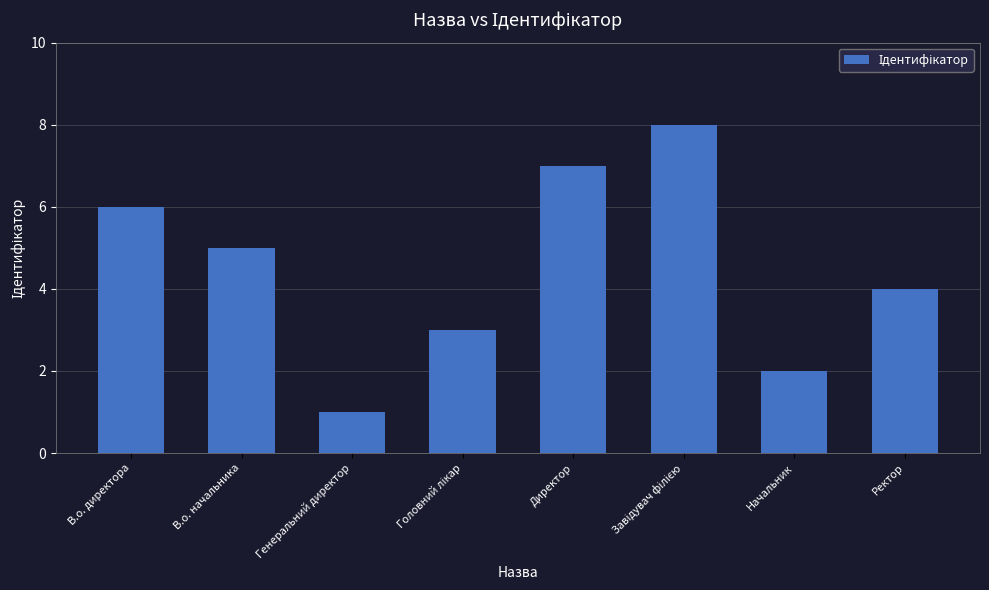

What is the difference between the second highest and minimum values?

6